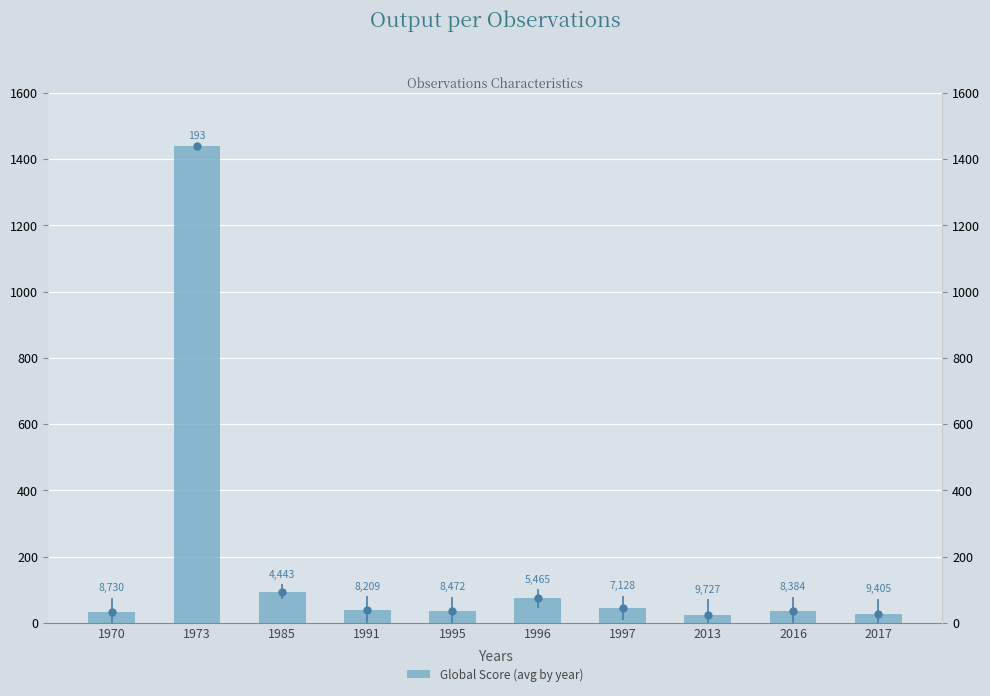

Is it true that the value at 1985 is 94.0?

True